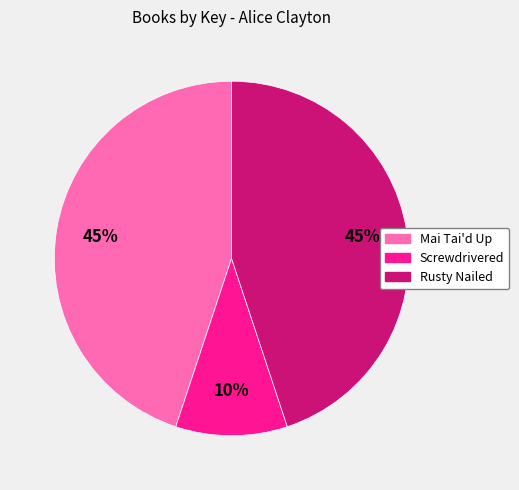

How many segments does this pie chart have?

3